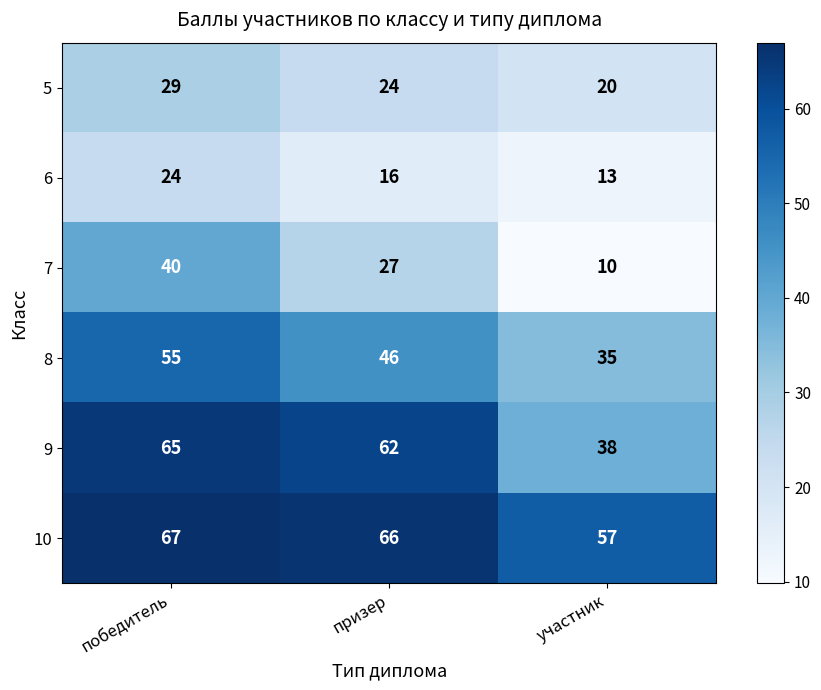

How many distinct data groups are displayed?

6